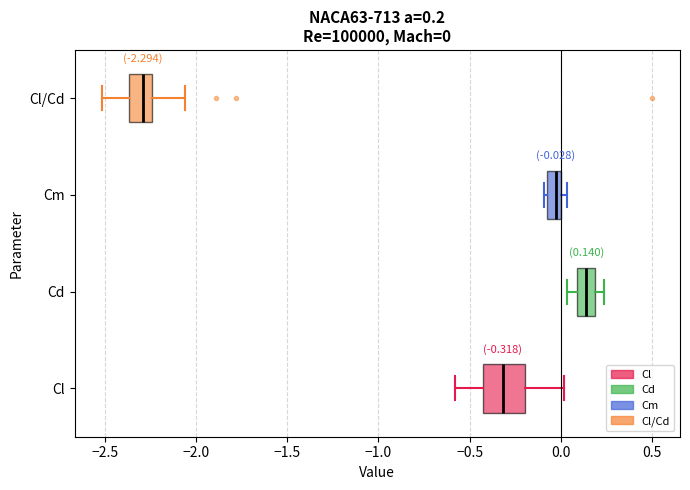

Comparing the boxes themselves (not the whiskers), which one is the widest?

Cl